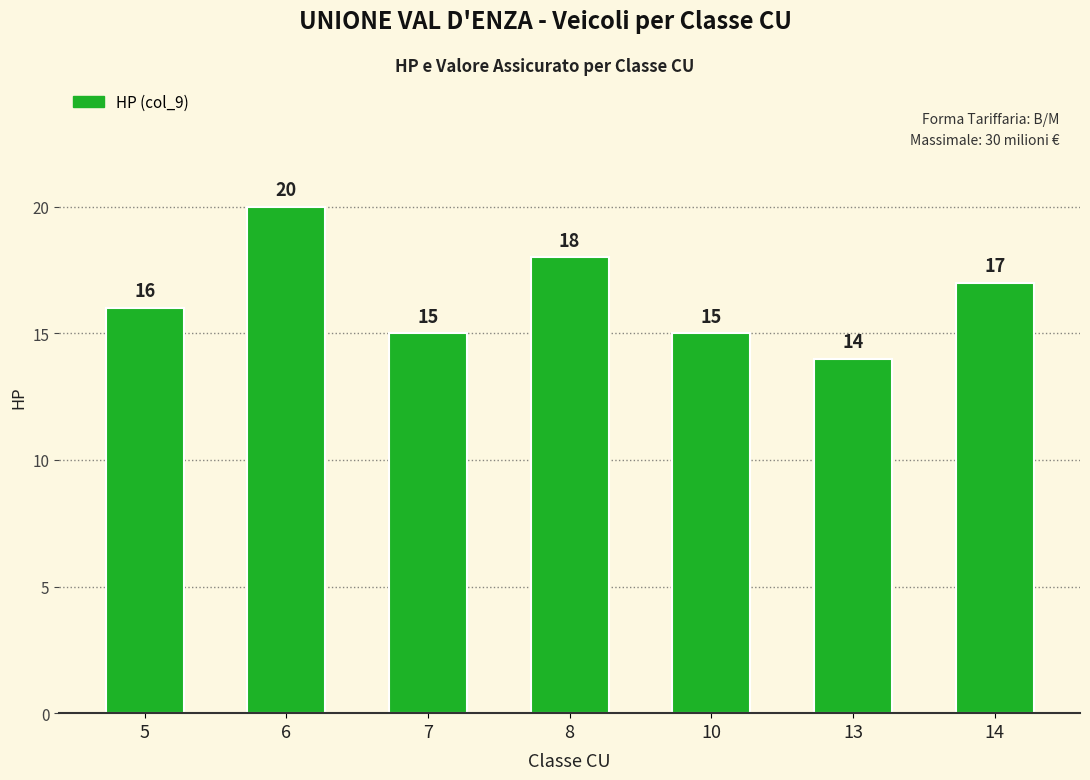

Which has a higher value, 7 or 14?

14